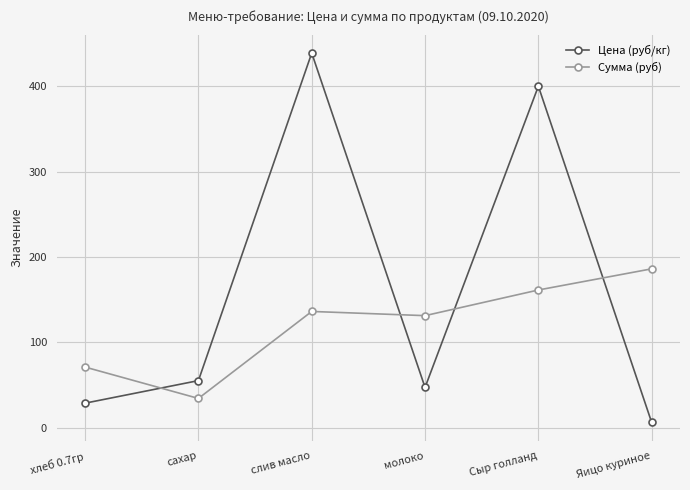

Reading left to right, extract all data points from this chart.

Цена (руб/кг): 28.6	55.0	438.9	47.0	400.0	6.0
Сумма (руб): 70.9	34.1	136.1	131.1	161.2	186.0